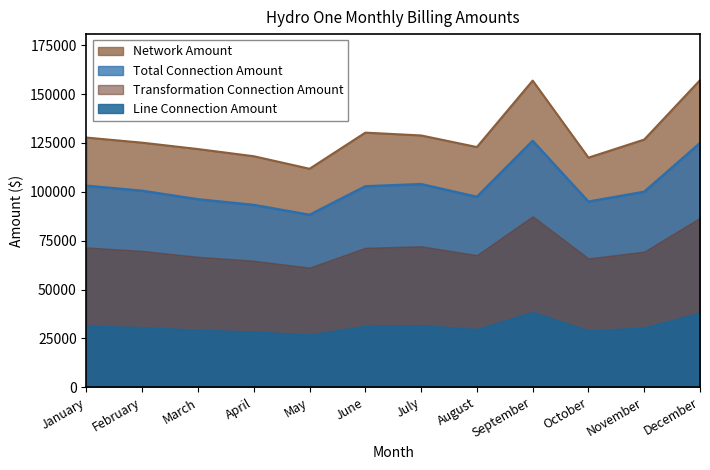

True or false: Transformation Connection Amount has a value of 71551.3 at January.

True